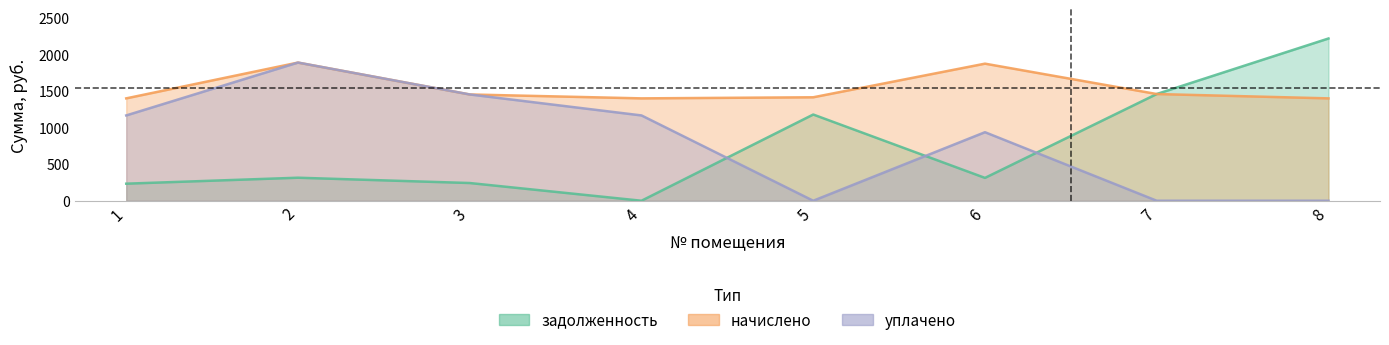

True or false: задолженность and начислено intersect in this chart.

False